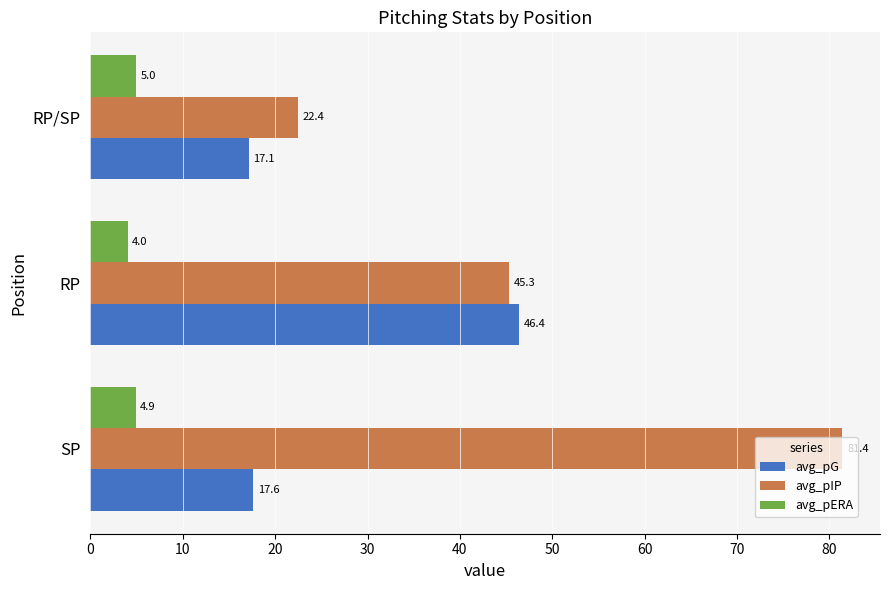

Is it true that avg_pIP equals 45.3 at RP?

True